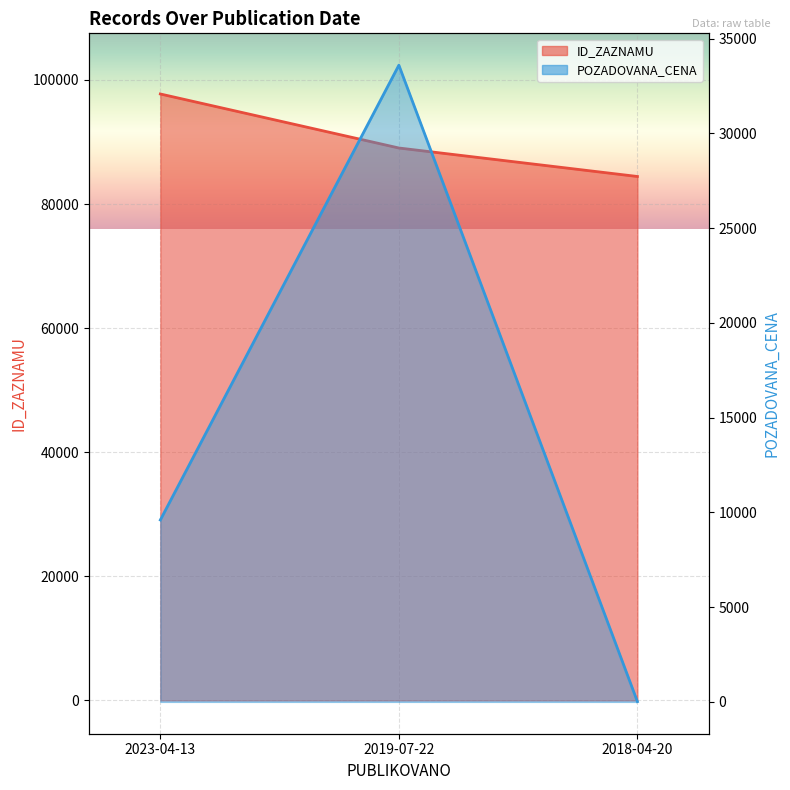

Where is POZADOVANA_CENA nearest to the value 16806?

2023-04-13